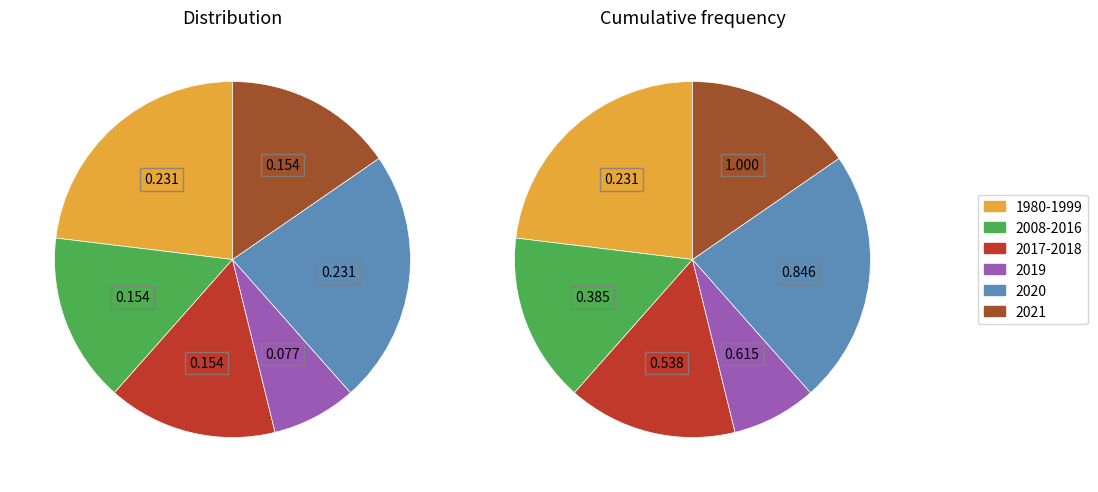

Does Teens Tutor Teens account for over 50% of the chart?

No